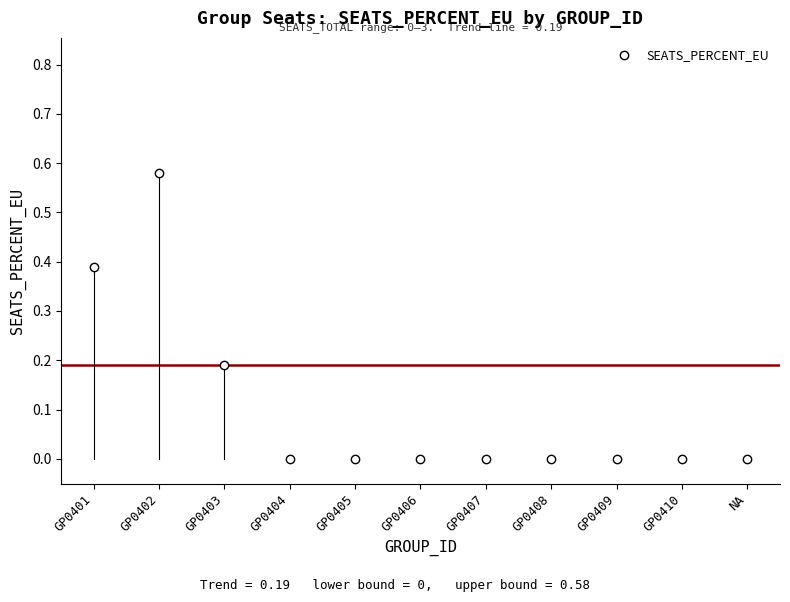

What is the label of the 7th point from the right?

GP0405